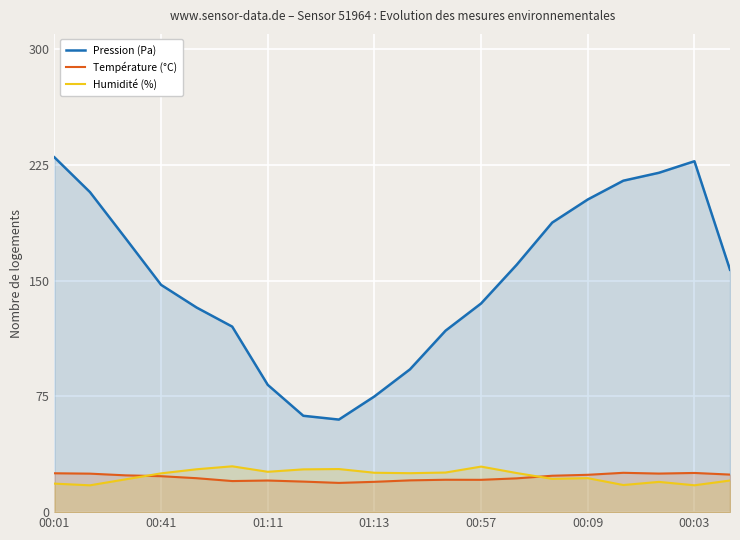

True or false: Pression (Pa) and Température (°C) cross at least once.

False